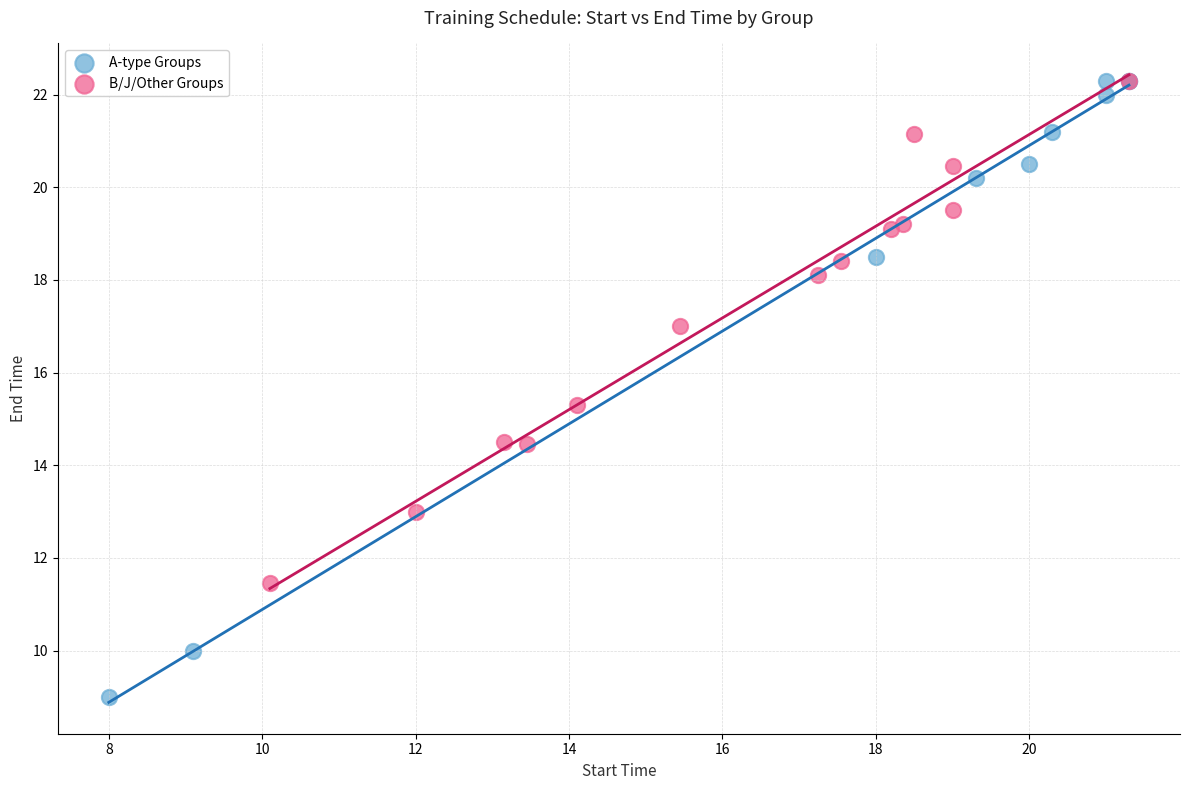

Which series reaches the minimum Y coordinate?

A-type Groups